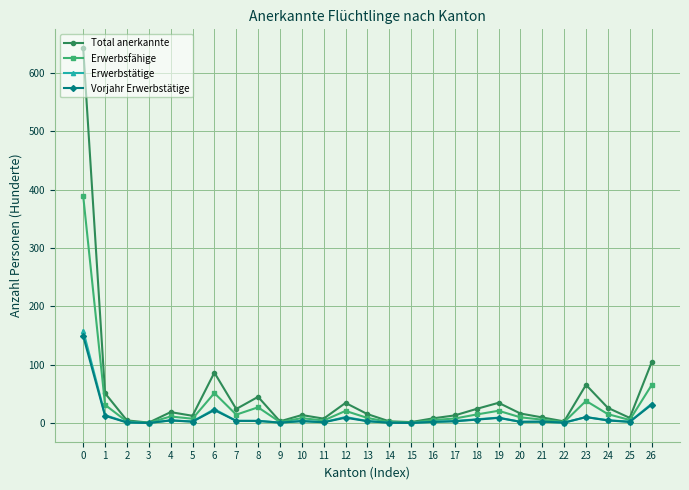

True or false: Erwerbstätige has more than 1 points higher than both neighbors.

True